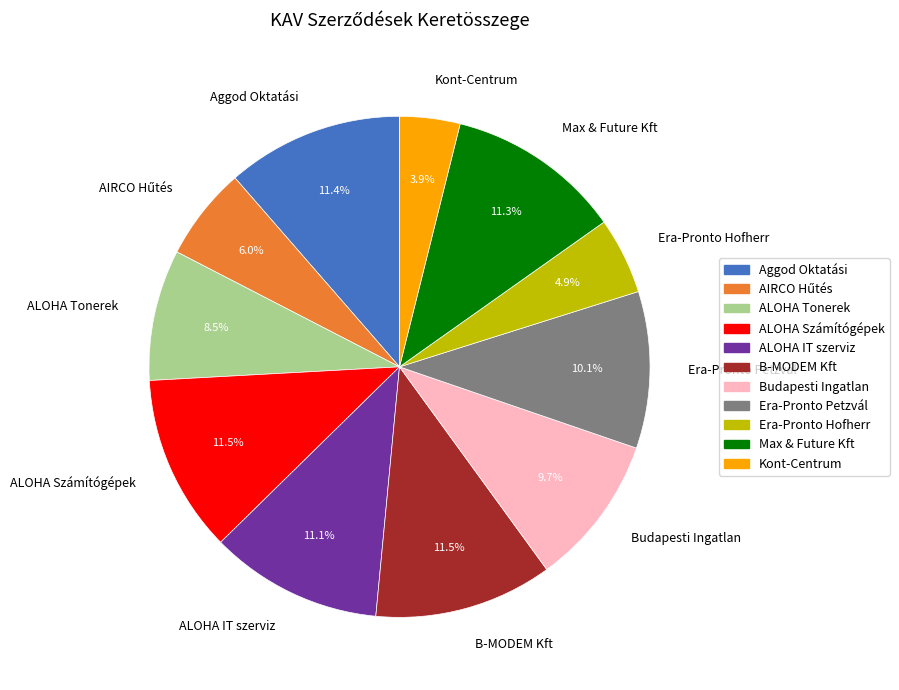

Is there any slice that represents more than half of the pie?

No